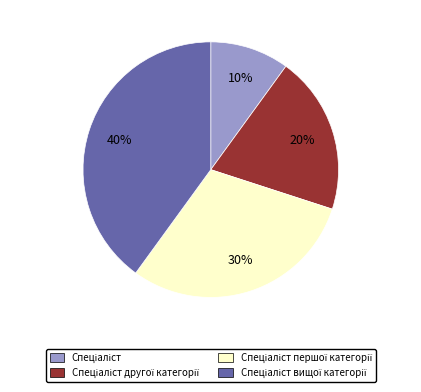

Does any single category account for the majority?

No